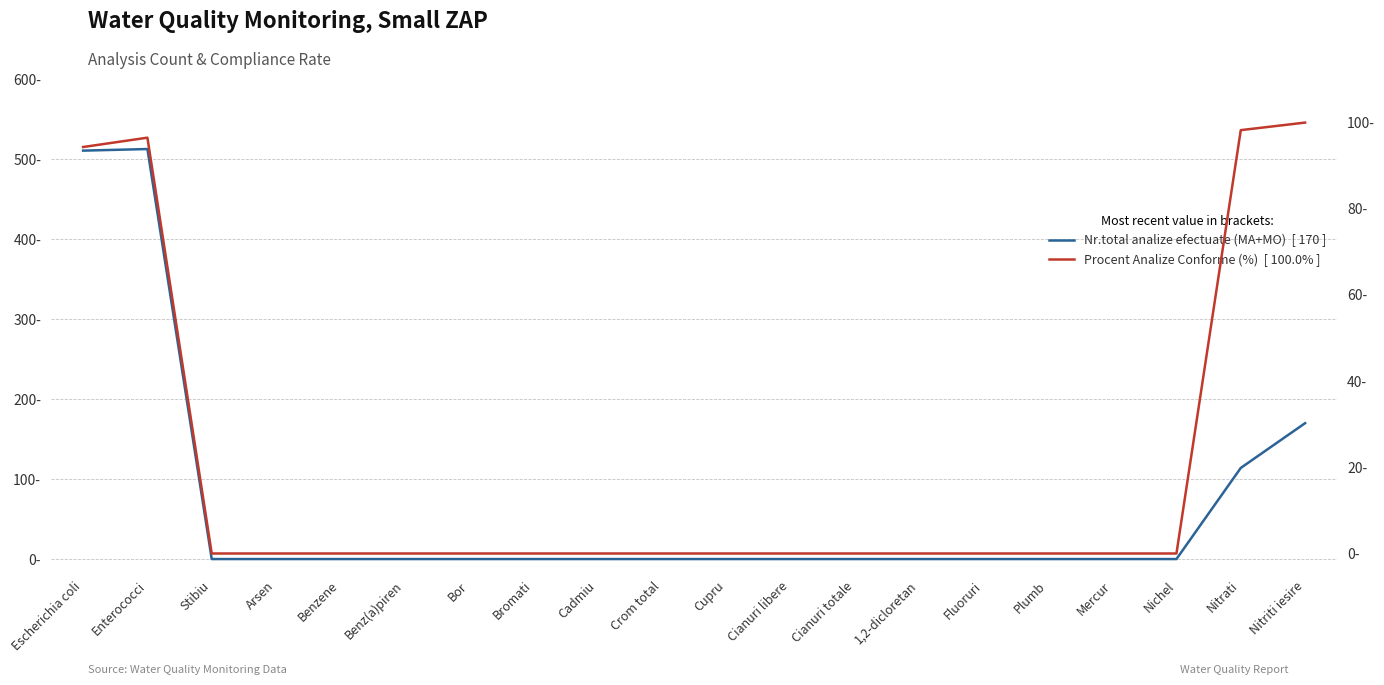

True or false: Nr.total analize efectuate (MA+MO) and Procent Analize Conforme (%) cross at least once.

False